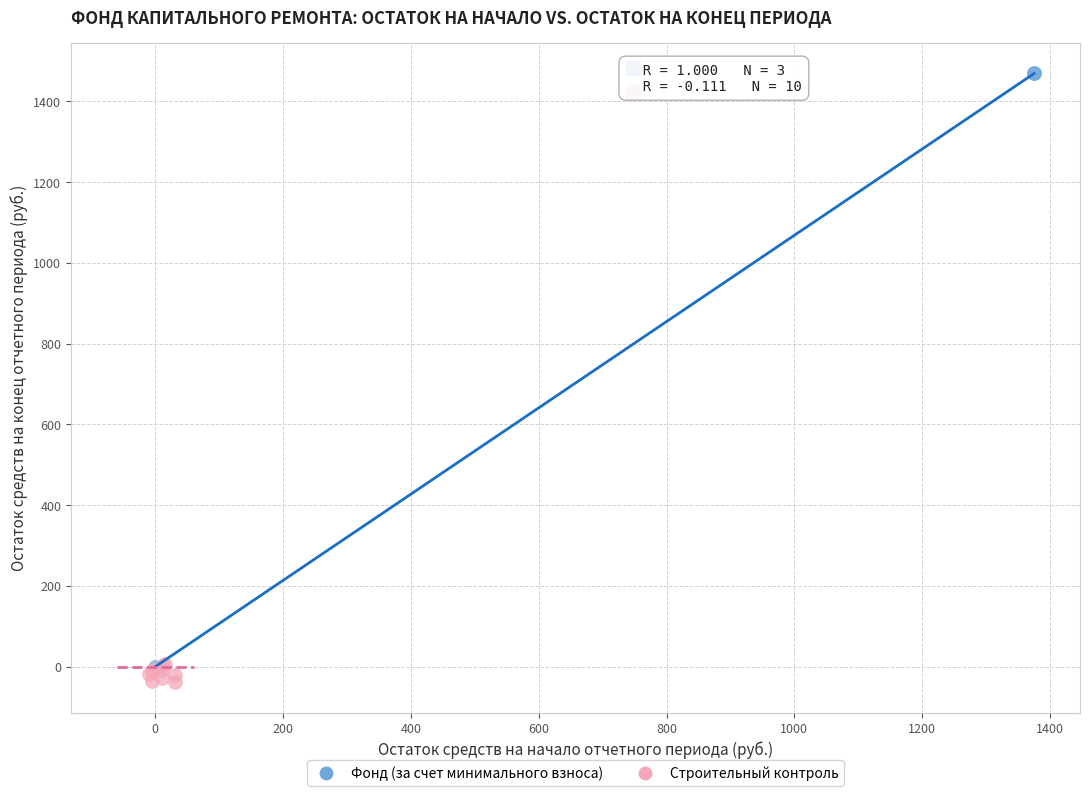

Which series reaches the maximum Y coordinate?

Фонд (за счет минимального взноса)